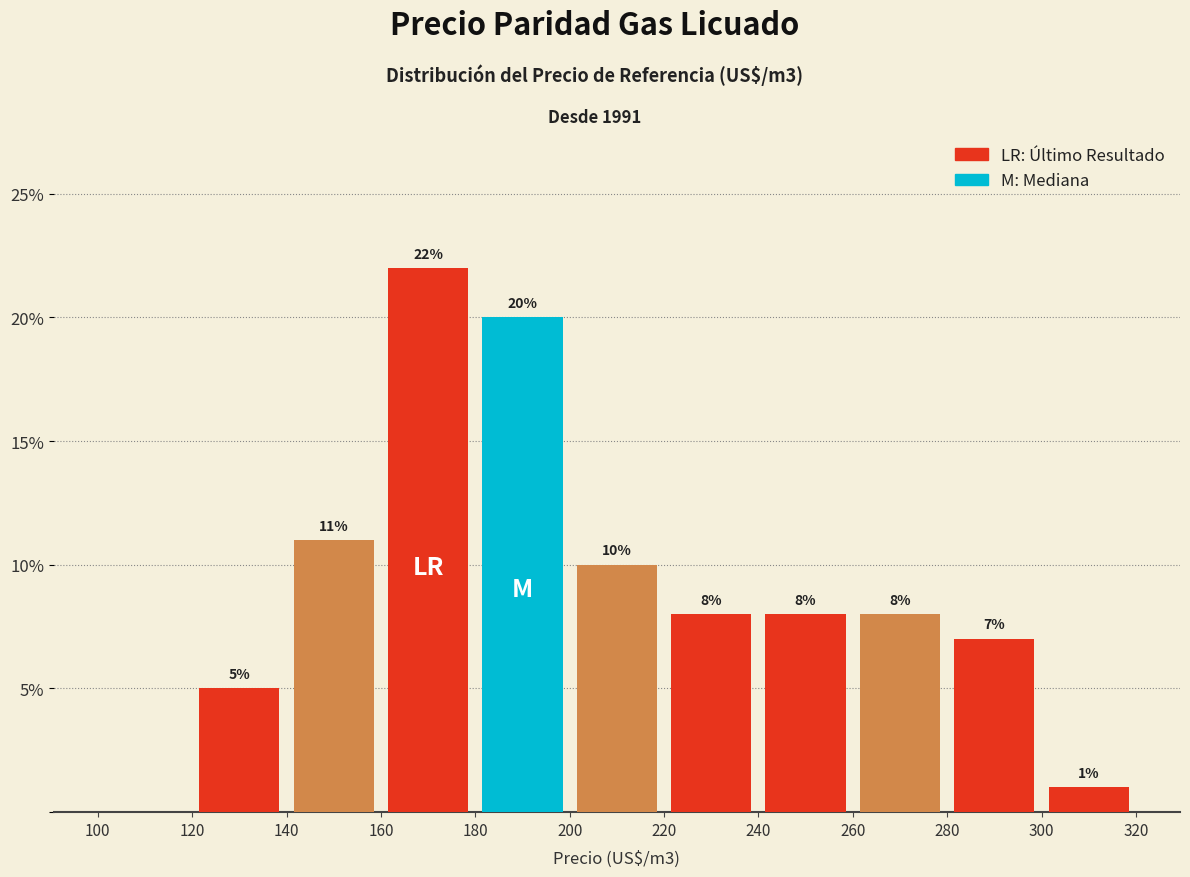

Which range on the x-axis has the tallest bar?

160 to 180